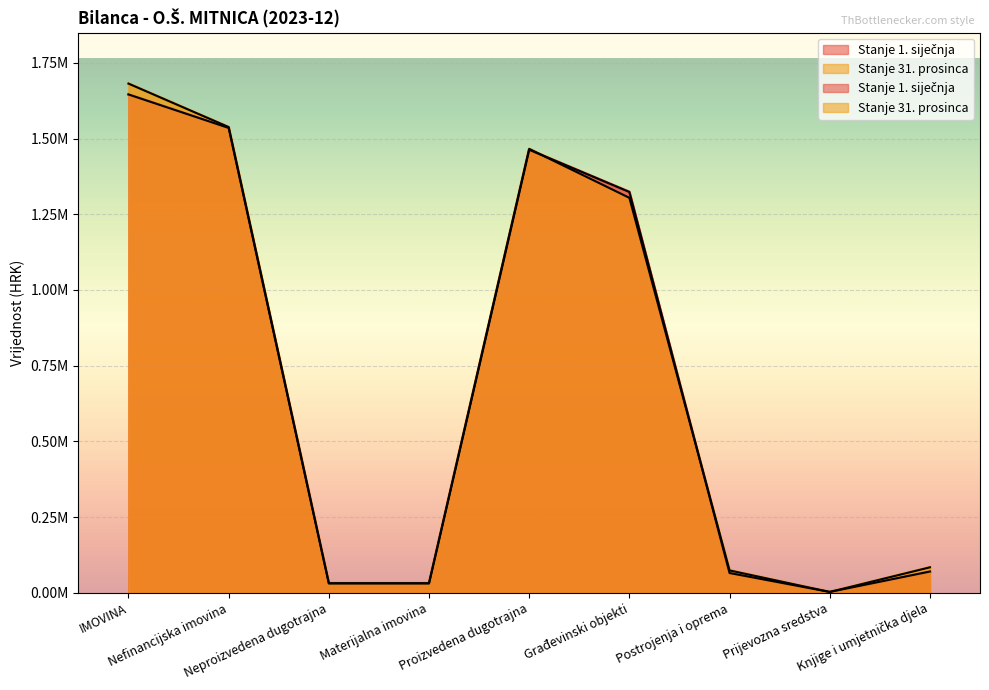

Reading right to left, list all the values displayed in this chart.

Stanje 1. siječnja: 70516.6	3183.5	65629.7	1323653.9	1462983.7	31599.6	31599.6	1535057.2	1645640.8
Stanje 31. prosinca: 84392.8	2988.7	74137.8	1304280.1	1465799.4	31599.6	31599.6	1537872.9	1681402.2